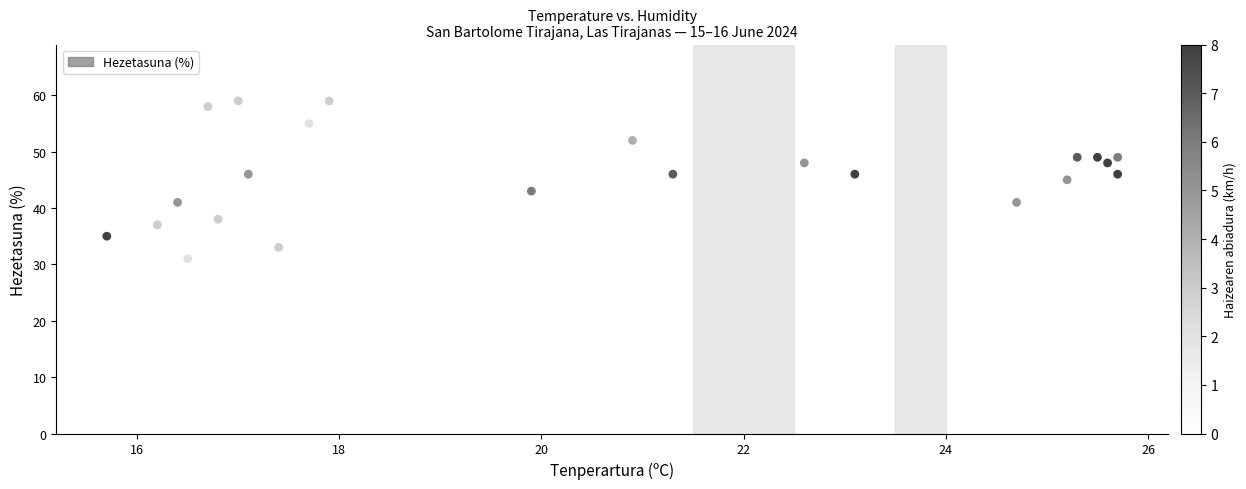

What is the range of Y values (max minus min)?

28